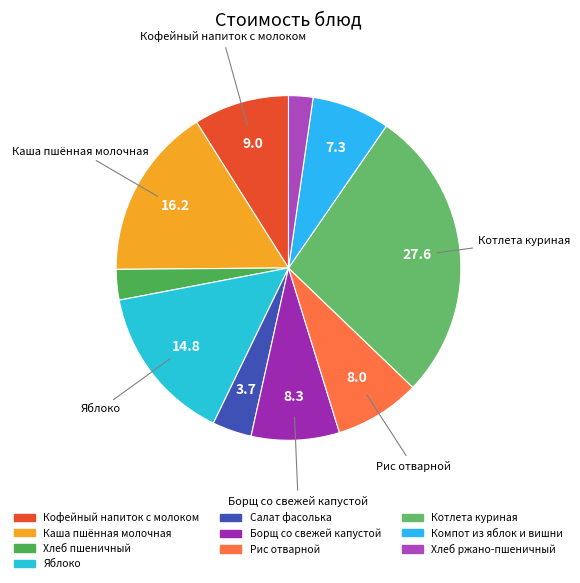

Which slice is the smallest?

Хлеб ржано-пшеничный